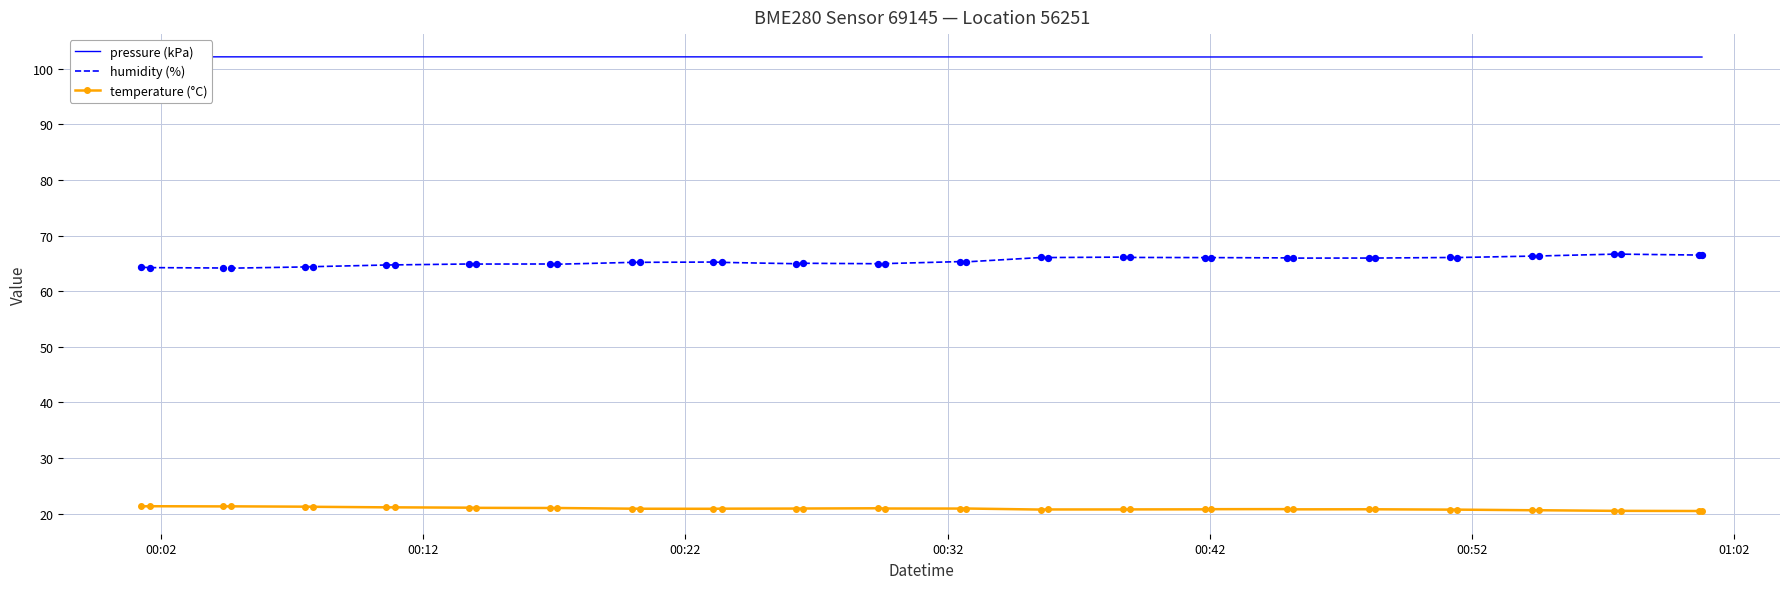

Which series reaches the minimum Y coordinate?

temperature (°C)